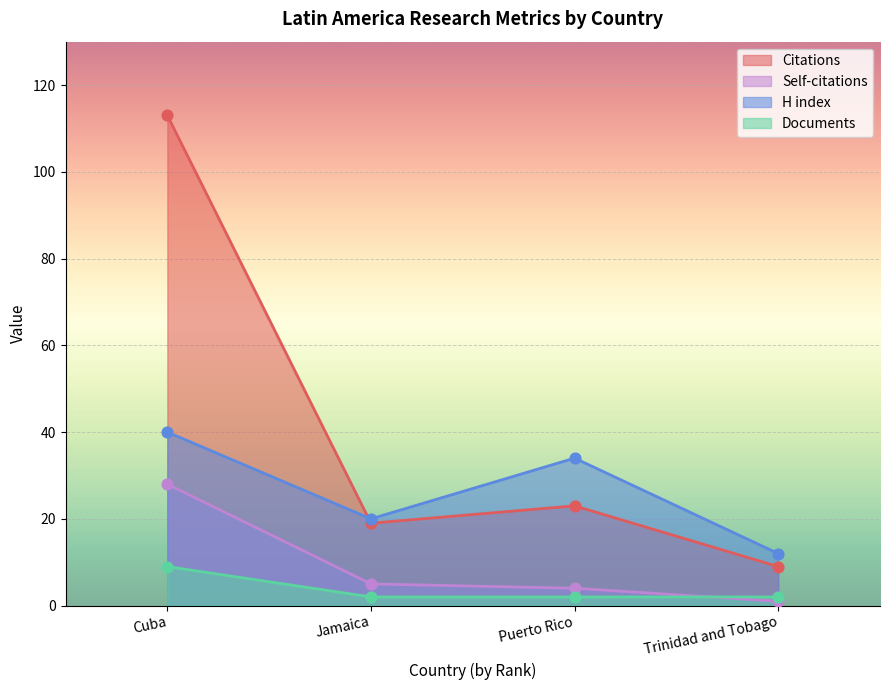

Which series contains the lowest Y value?

Self-citations